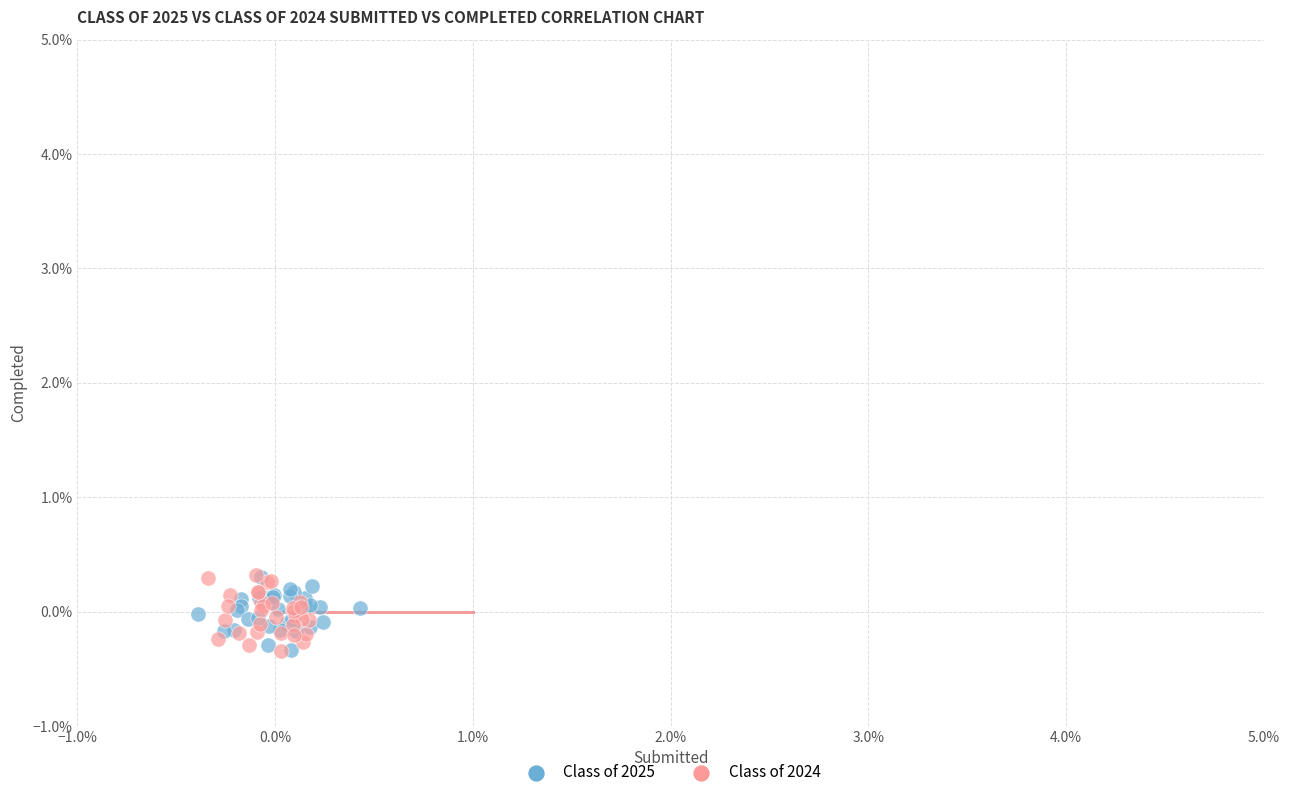

What are all the series names shown in the legend?

Class of 2025, Class of 2024